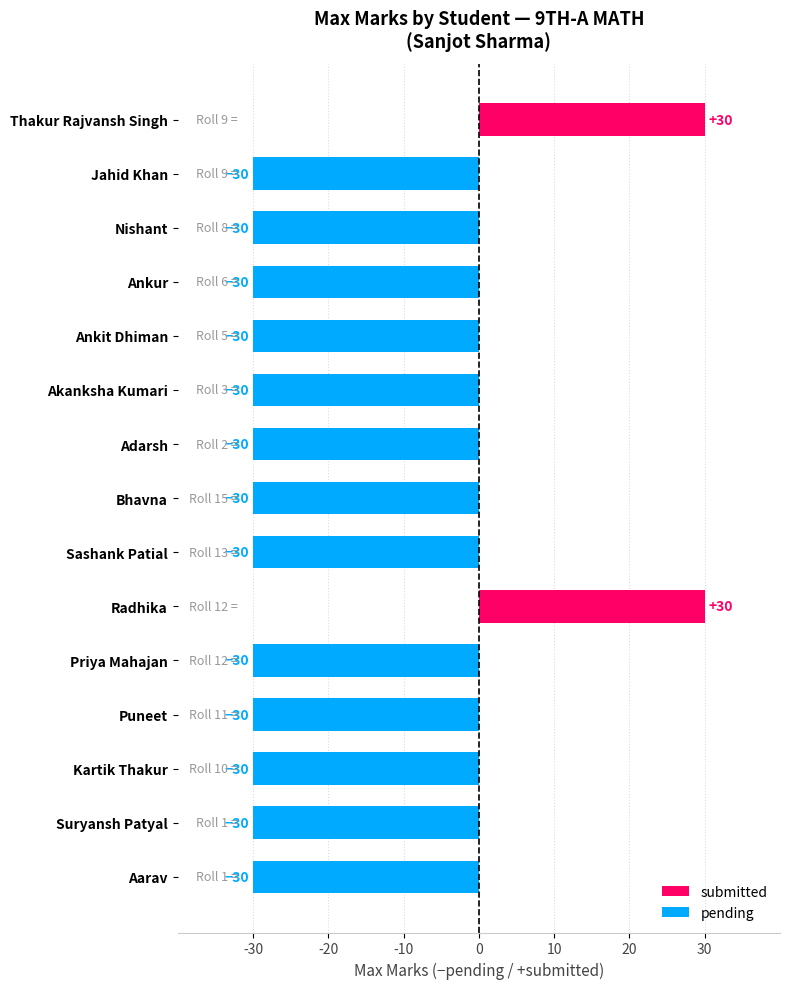

Count the number of values greater than -30.

2